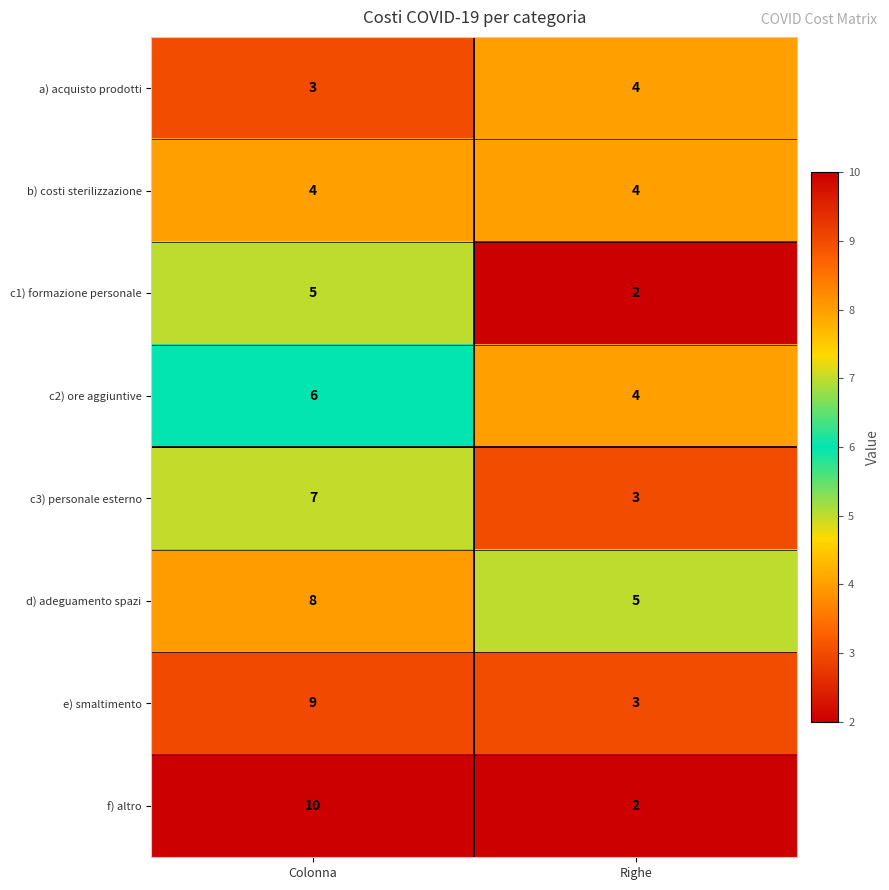

What is the smallest value displayed?

2